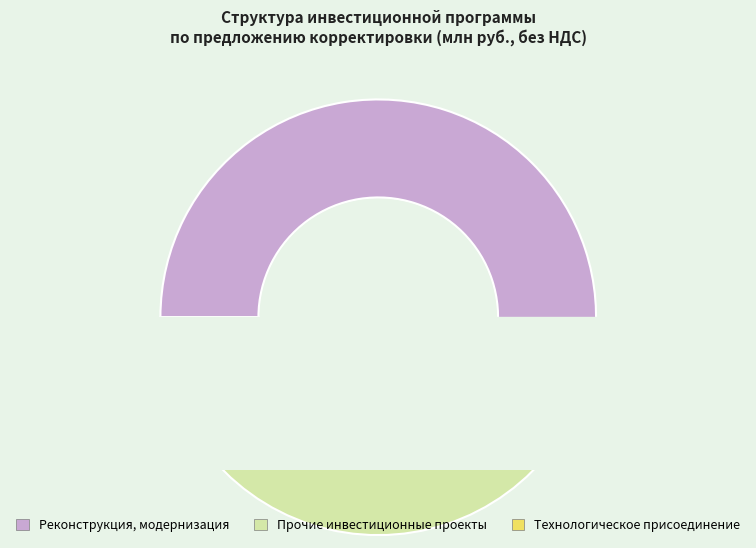

Which has a higher value, Прочие инвестиционные проекты or Технологическое присоединение?

Прочие инвестиционные проекты